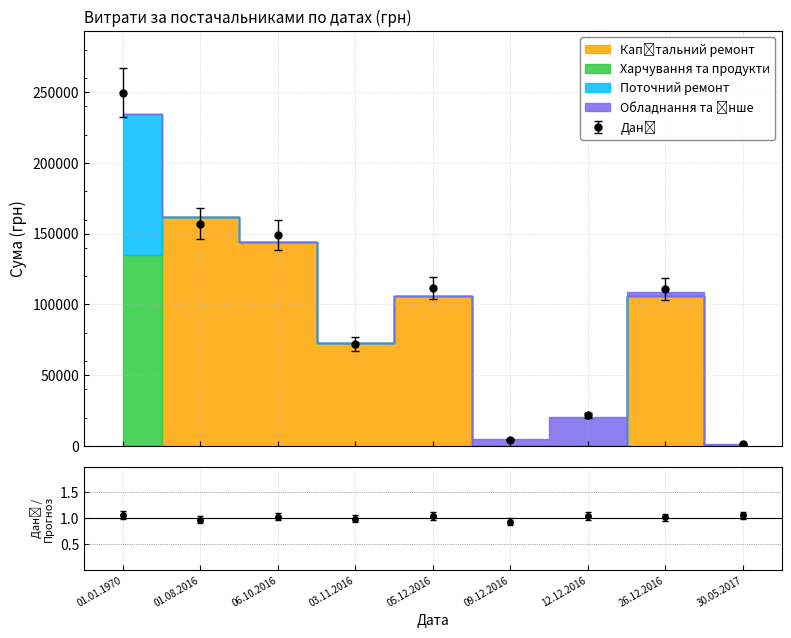

True or false: Поточний ремонт and Харчування та продукти cross at least once.

False